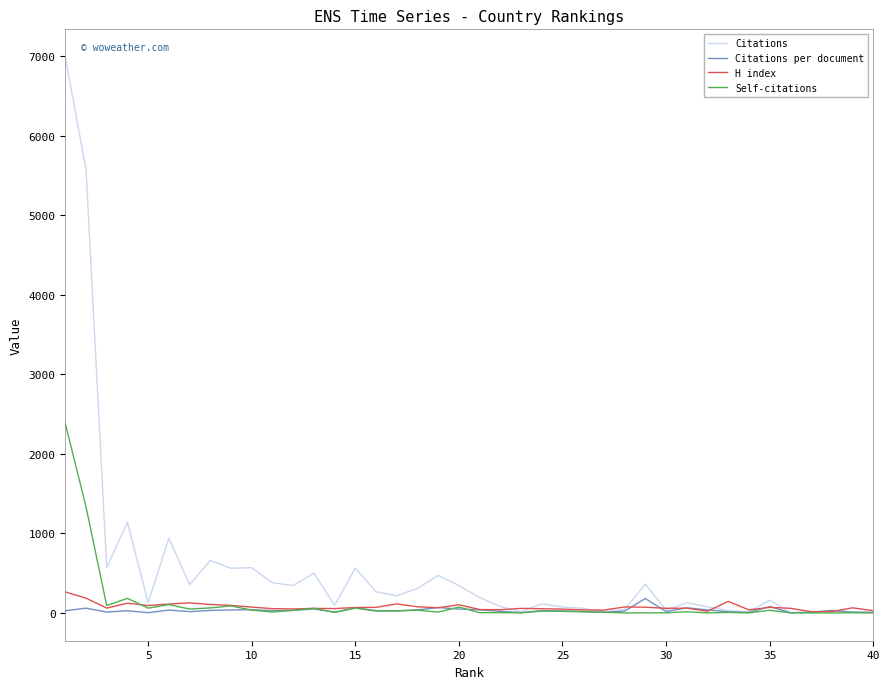

True or false: Self-citations and H index intersect in this chart.

True